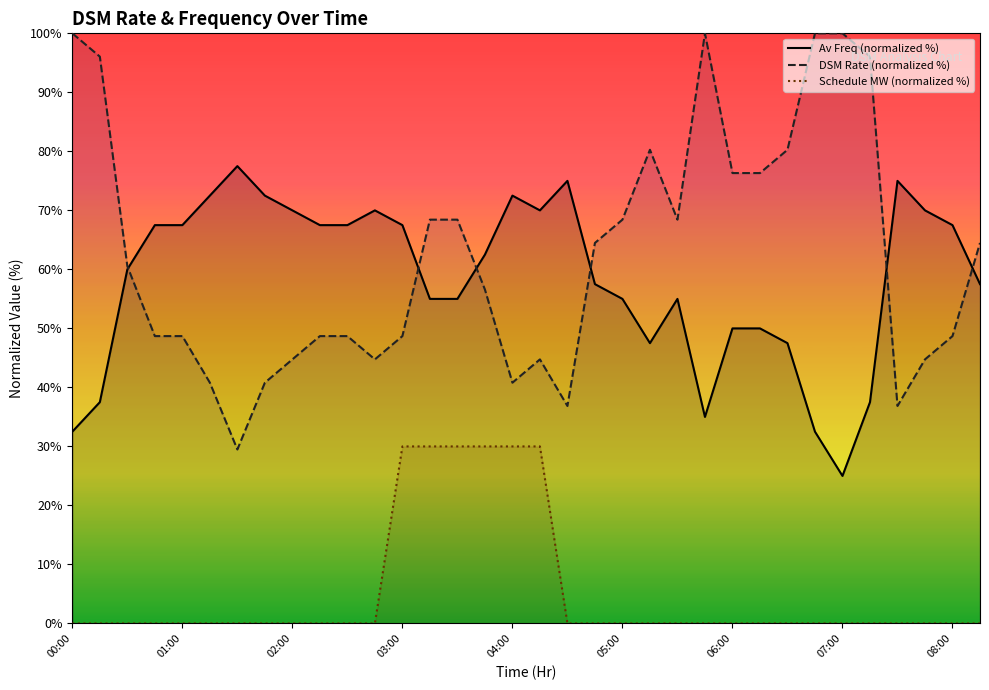

Is this an area chart (filled region under the line)?

No